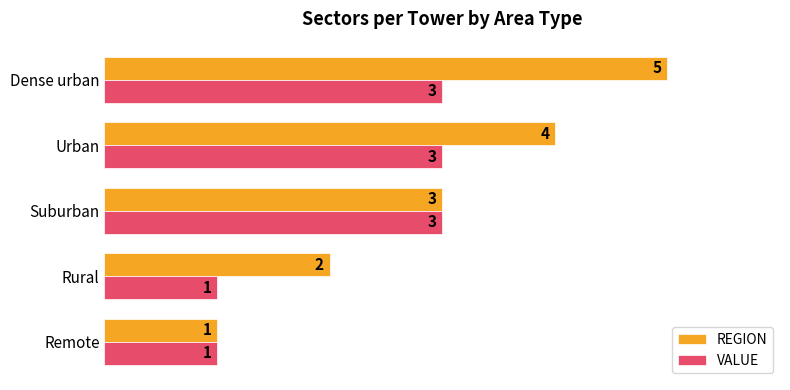

Which series has the largest range (max minus min)?

REGION